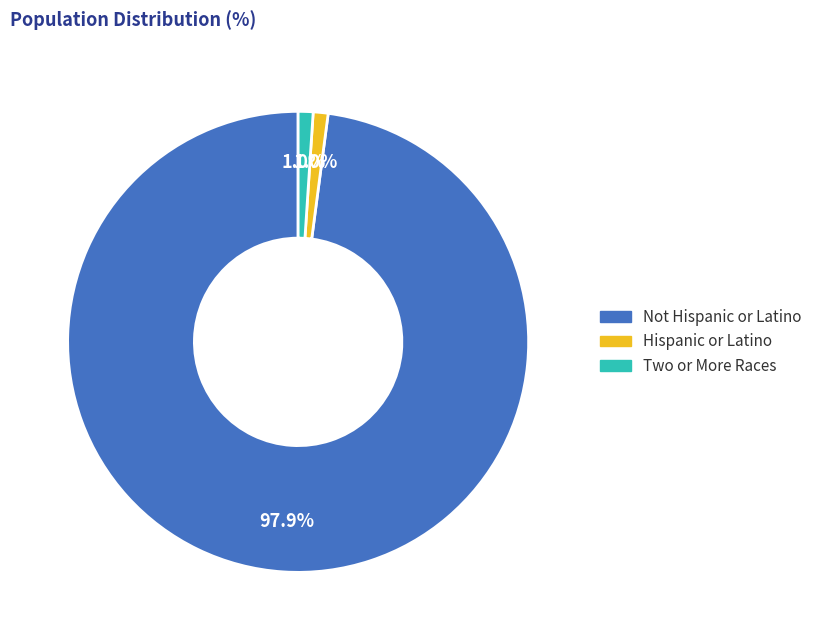

Which slice is the largest?

Not Hispanic or Latino